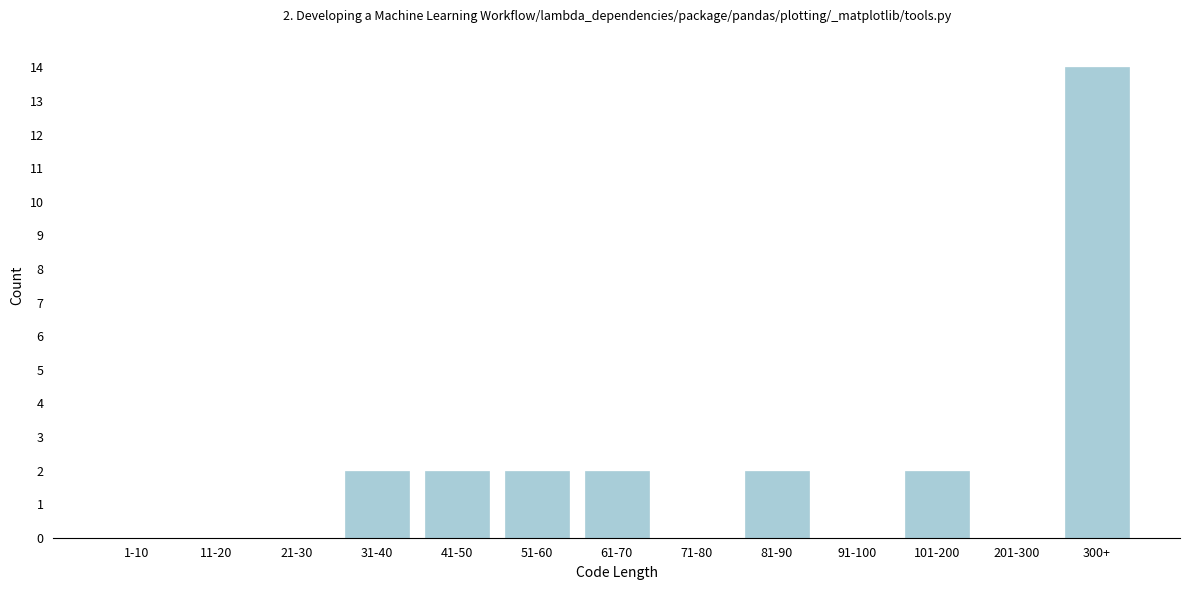

Reading right to left, extract all data points from this chart.

300+=14	201-300=0	101-200=2	91-100=0	81-90=2	71-80=0	61-70=2	51-60=2	41-50=2	31-40=2	21-30=0	11-20=0	1-10=0